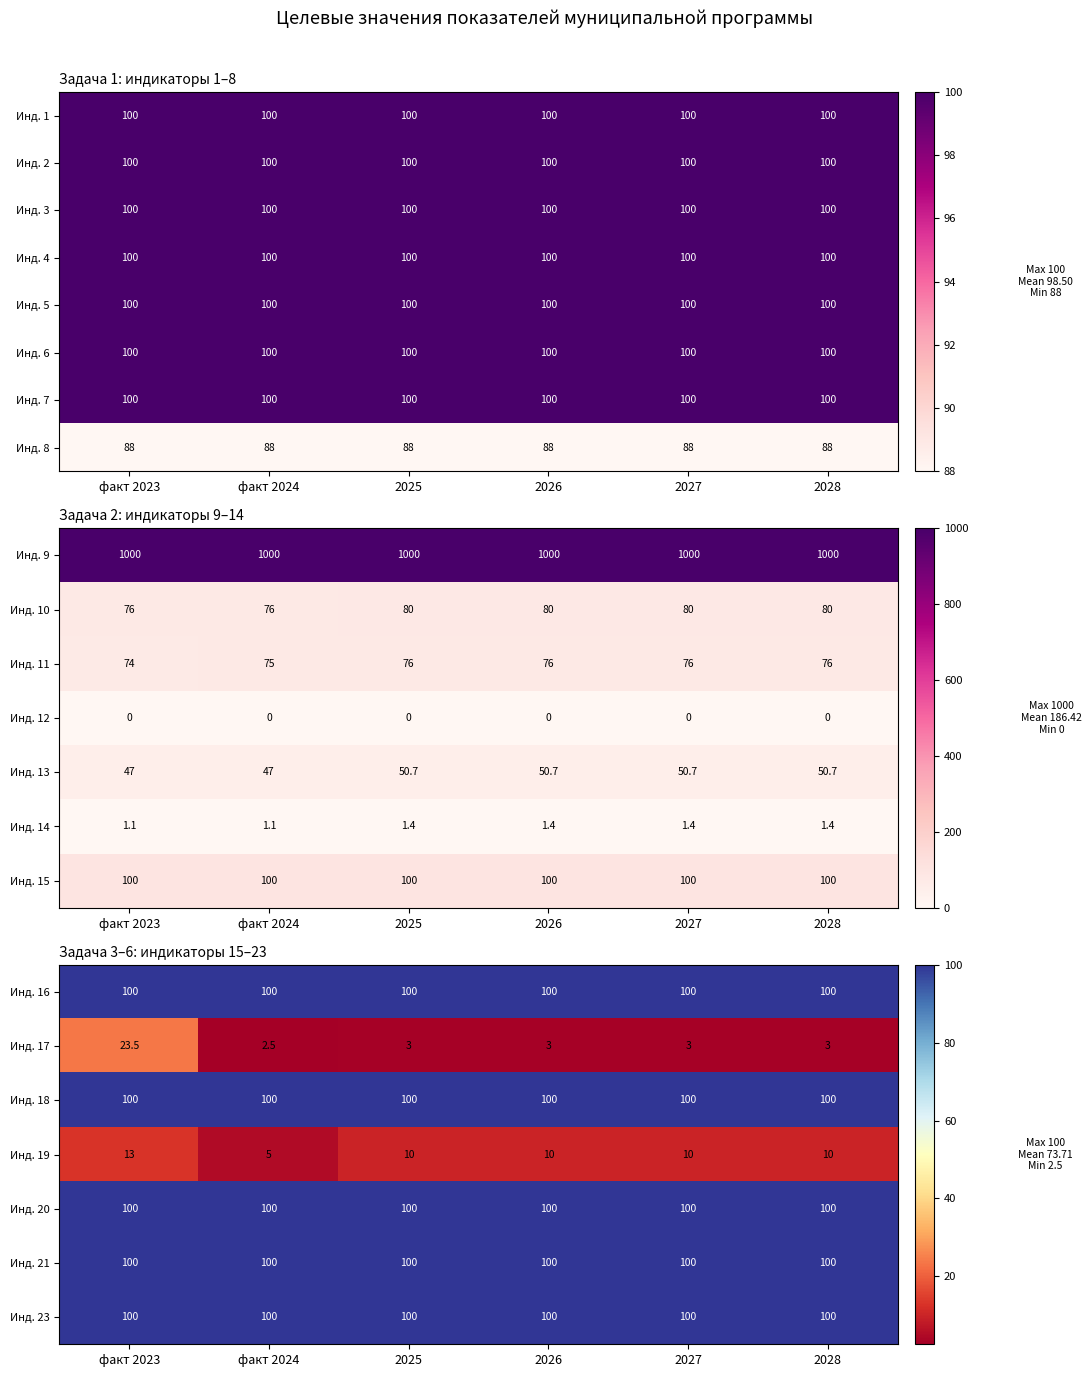

The Инд. 2 series shows 100 at 2027. True or false?

True